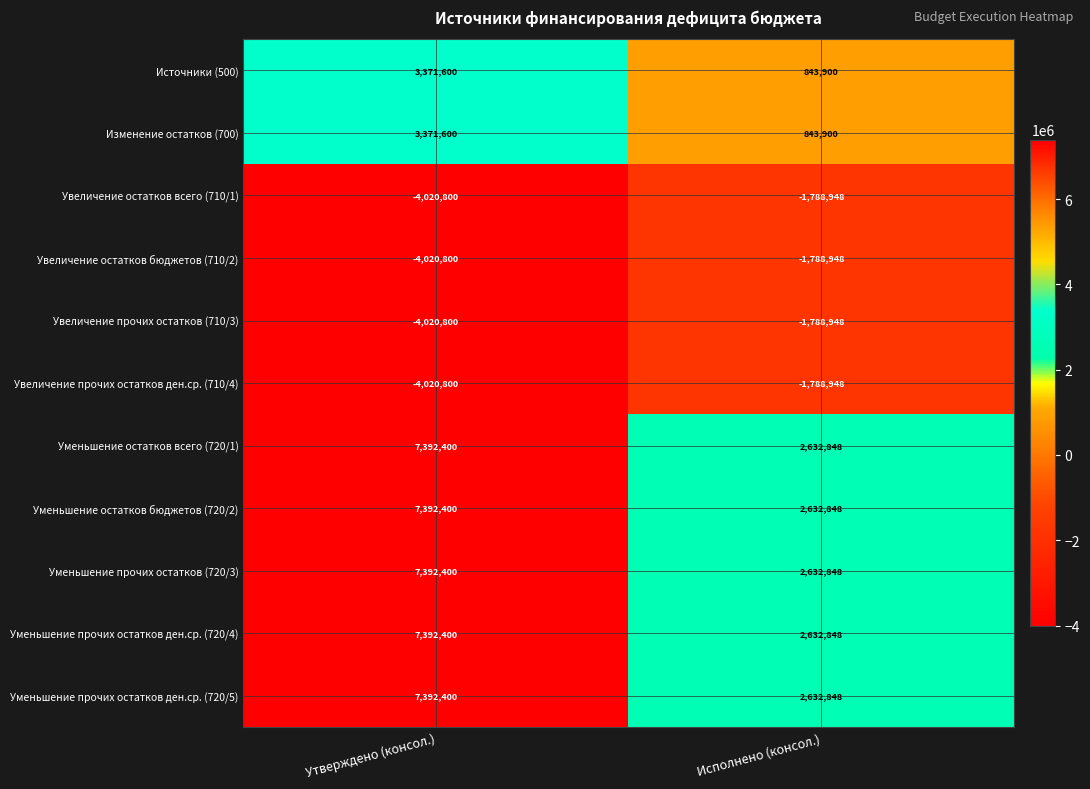

What is the spread (max minus min) of values at Исполнено (консол.)?

4421796